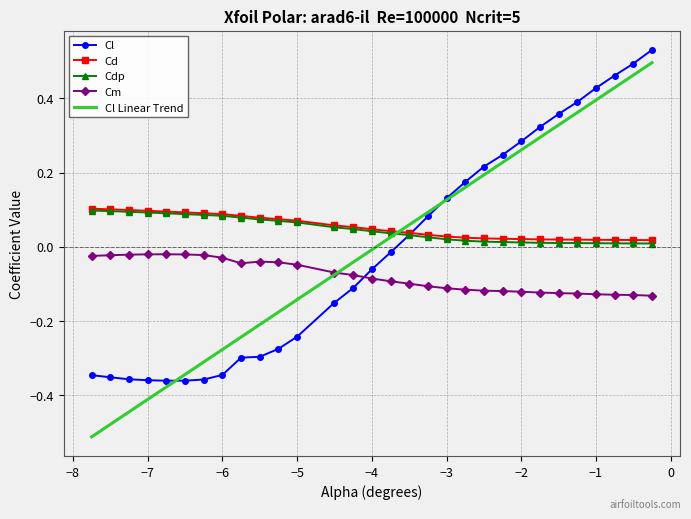

True or false: Cm and Cd intersect in this chart.

False